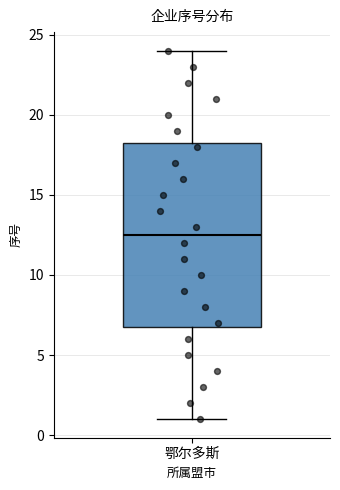

Read this box plot against the y-axis: the position of the median line, the range covered by the box, and the ends of both whiskers. The values are not printed on the chart, so give them approximately, as read against the axis.

median 12.5, box 7.0 to 18.5, whiskers 1.0 to 24.0